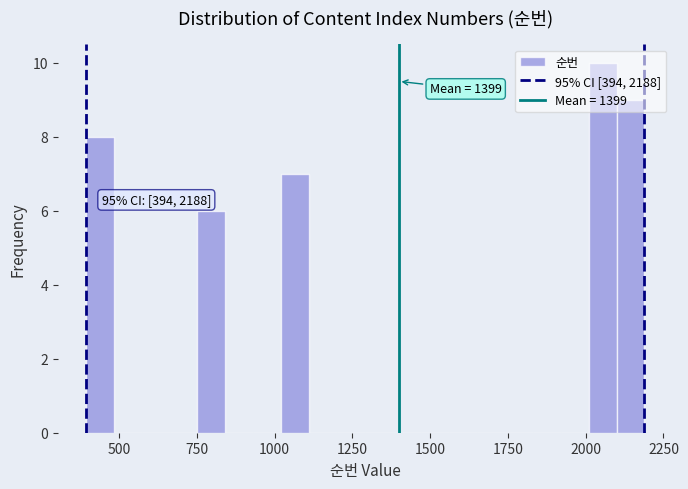

Read against the x-axis, roughly where is the centre of the tallest bar?

2050